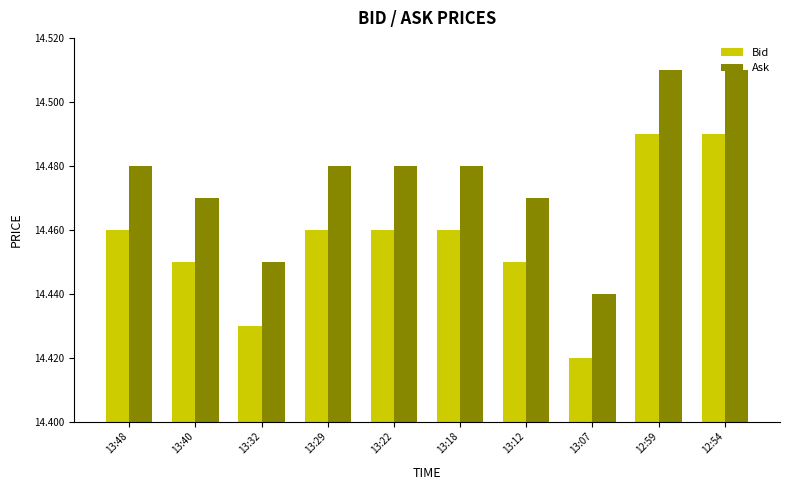

Which series has the largest total across all categories?

Ask